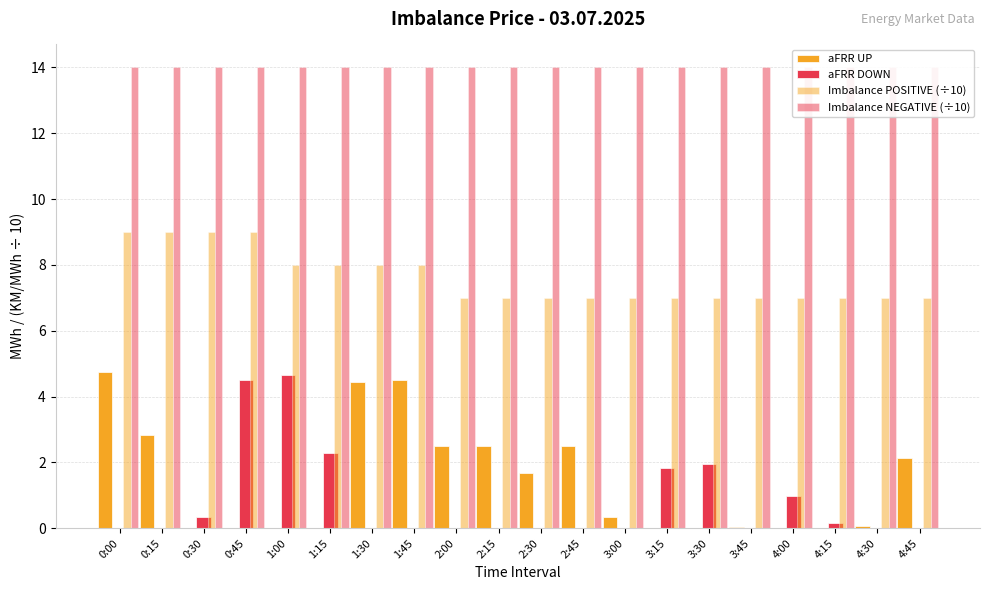

Reading right to left, transcribe all the data shown in this chart.

aFRR UP: 4:45=2.1	4:30=0.1	4:15=0.0	4:00=0.0	3:45=0.0	3:30=0.0	3:15=0.0	3:00=0.3	2:45=2.5	2:30=1.7	2:15=2.5	2:00=2.5	1:45=4.5	1:30=4.5	1:15=0.0	1:00=0.0	0:45=0.0	0:30=0.0	0:15=2.8	0:00=4.8
aFRR DOWN: 4:45=0.0	4:30=0.0	4:15=0.2	4:00=1.0	3:45=0.0	3:30=1.9	3:15=1.8	3:00=0.0	2:45=0.0	2:30=0.0	2:15=0.0	2:00=0.0	1:45=0.0	1:30=0.0	1:15=2.3	1:00=4.7	0:45=4.5	0:30=0.3	0:15=0.0	0:00=0.0
Imbalance POSITIVE (÷10): 4:45=7.0	4:30=7.0	4:15=7.0	4:00=7.0	3:45=7.0	3:30=7.0	3:15=7.0	3:00=7.0	2:45=7.0	2:30=7.0	2:15=7.0	2:00=7.0	1:45=8.0	1:30=8.0	1:15=8.0	1:00=8.0	0:45=9.0	0:30=9.0	0:15=9.0	0:00=9.0
Imbalance NEGATIVE (÷10): 4:45=14.0	4:30=14.0	4:15=14.0	4:00=14.0	3:45=14.0	3:30=14.0	3:15=14.0	3:00=14.0	2:45=14.0	2:30=14.0	2:15=14.0	2:00=14.0	1:45=14.0	1:30=14.0	1:15=14.0	1:00=14.0	0:45=14.0	0:30=14.0	0:15=14.0	0:00=14.0